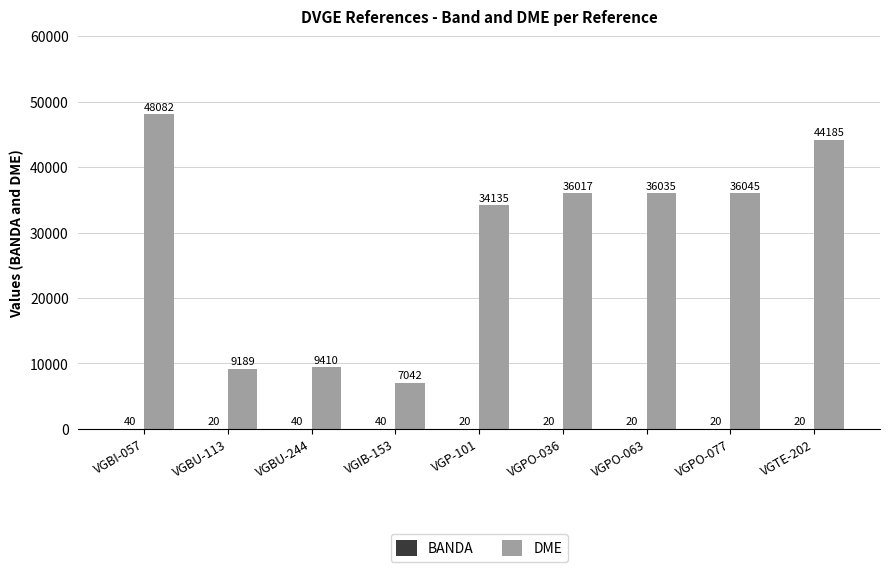

Count the number of data series in this chart.

2